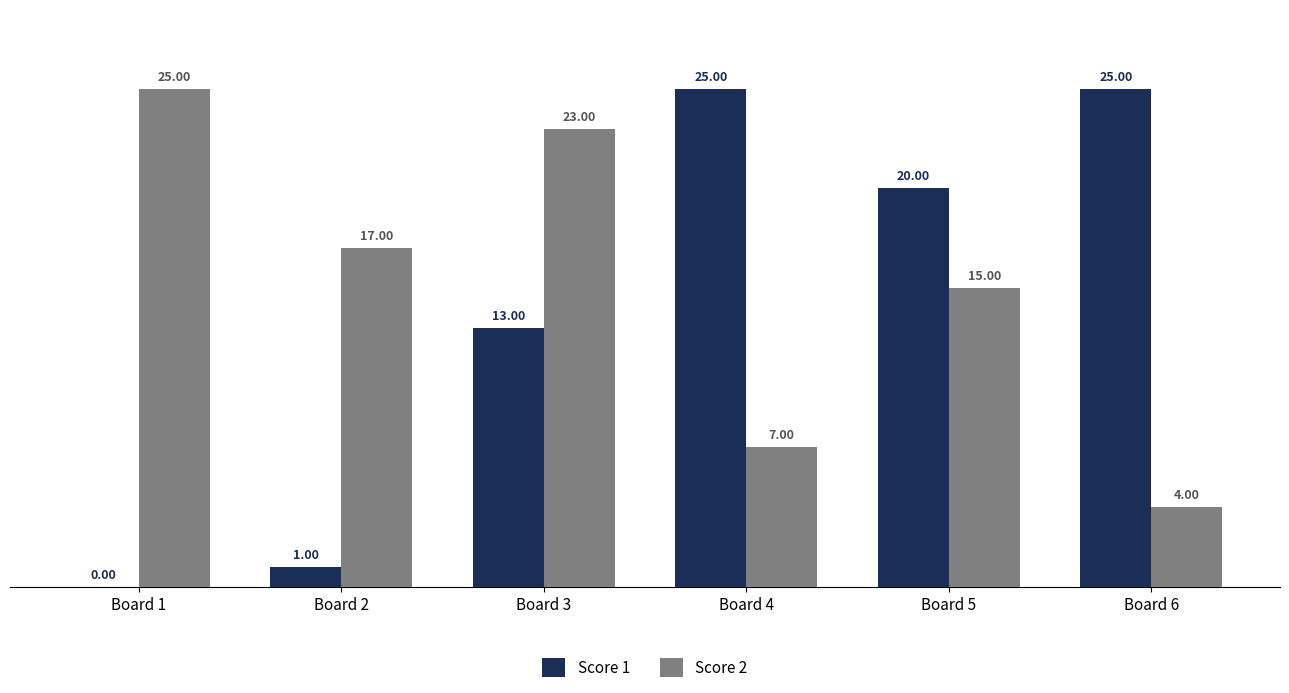

Which series has the largest total across all categories?

Score 2